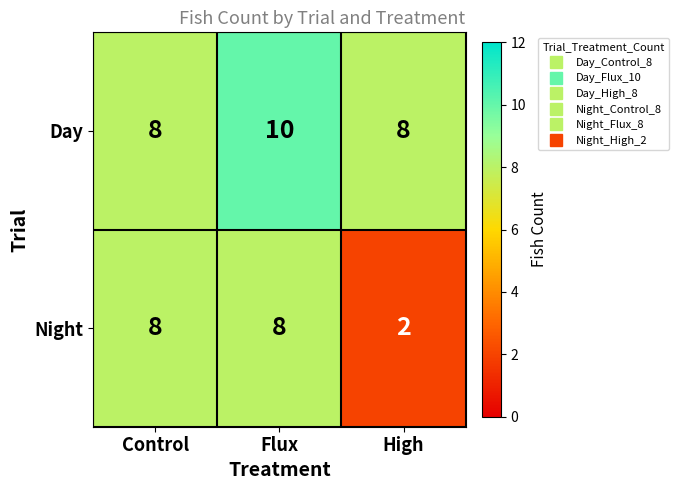

What is the sum of all Night values?

18